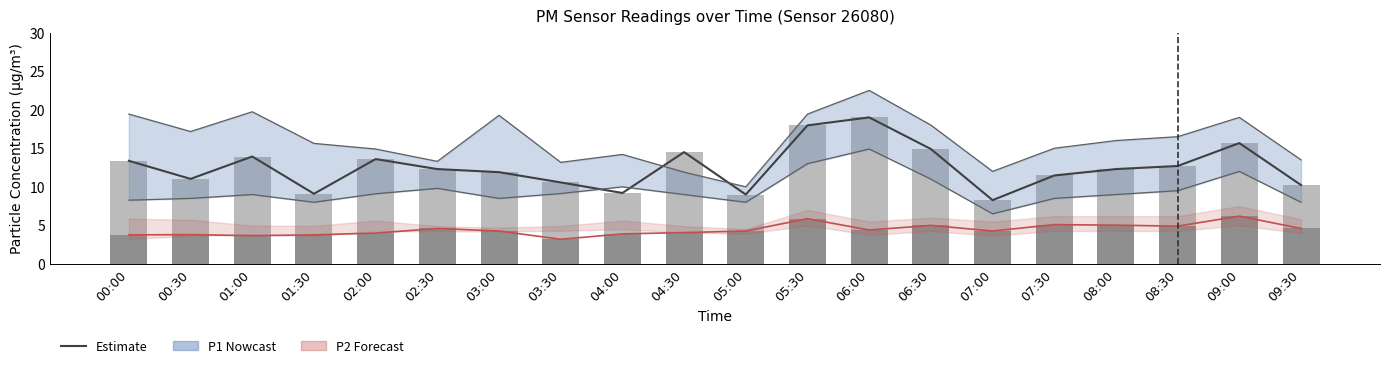

Between 00:30 and 05:00, which series saw the biggest shift?

P1 Estimate